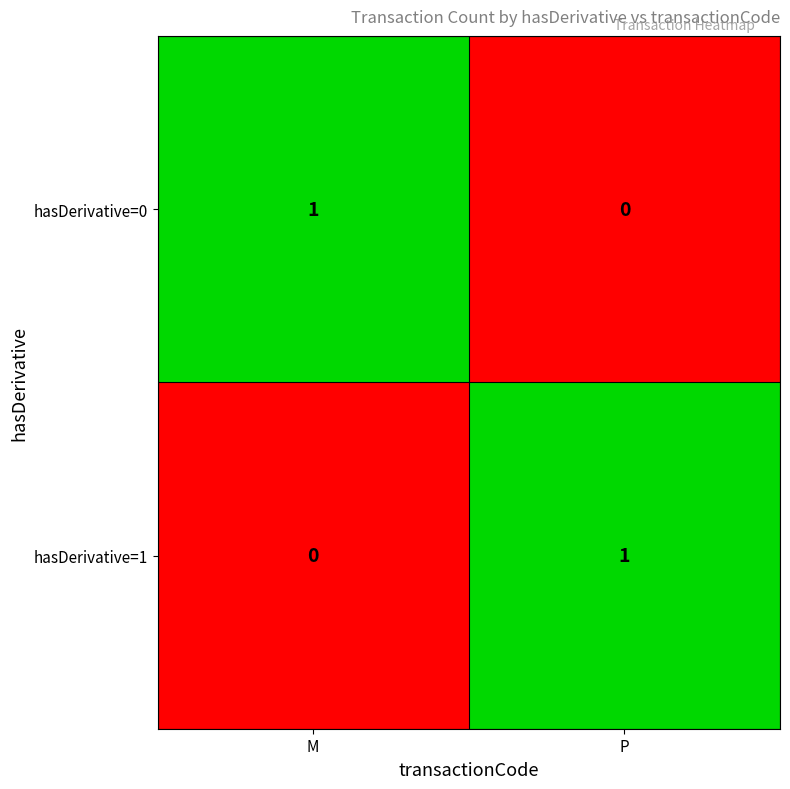

Where is hasDerivative=1 nearest to the value 0?

M